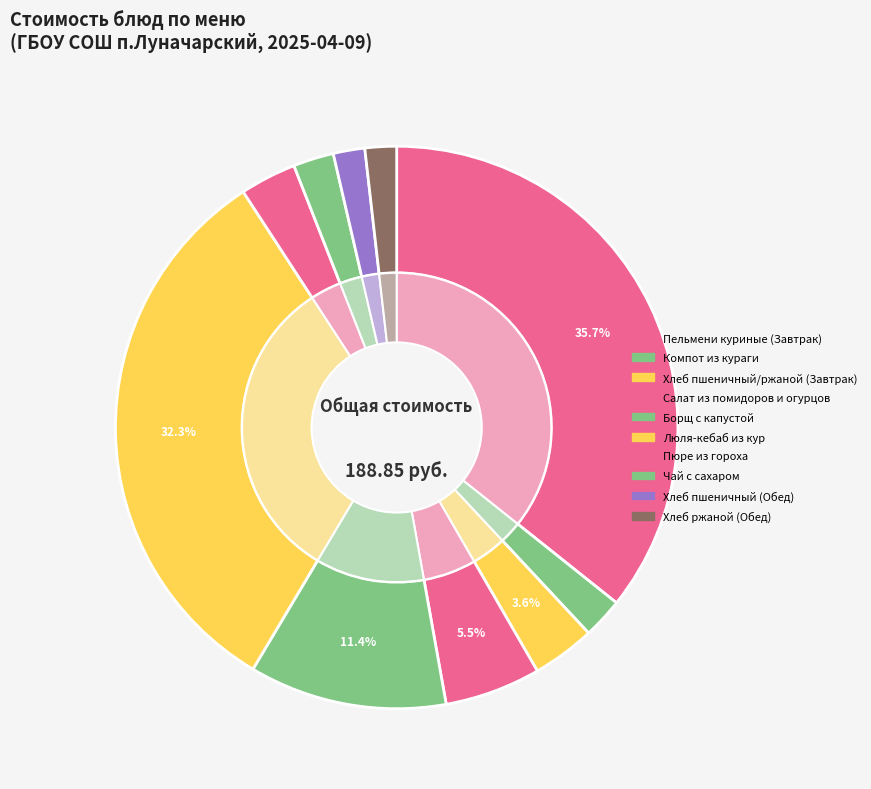

What is the largest slice in the pie chart?

Пельмени куриные (Завтрак)